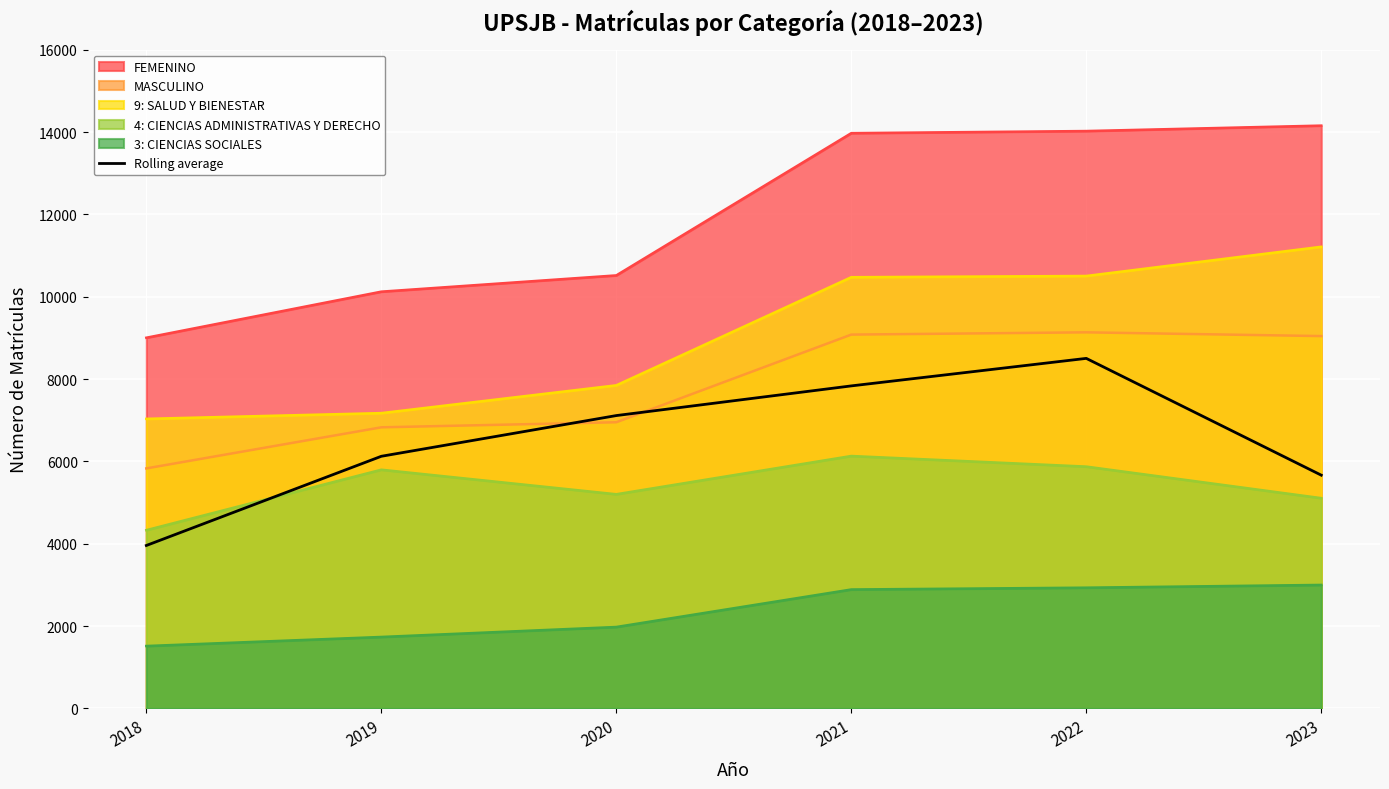

What is the total value across all series at 2020?

39610.5